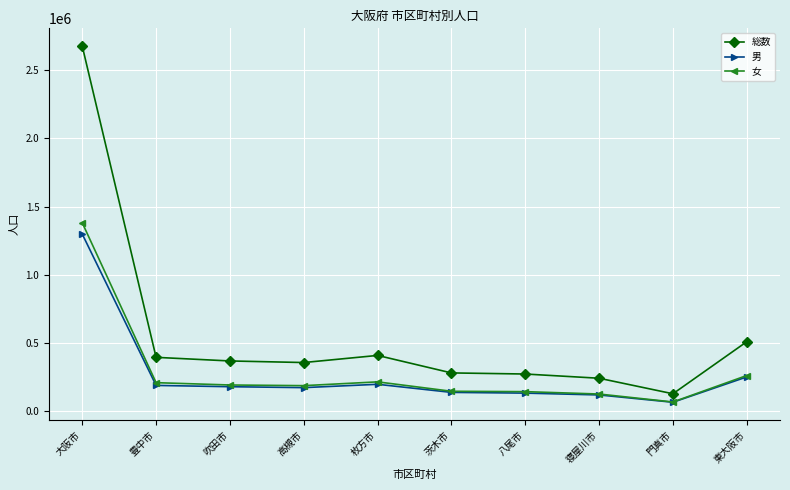

What is the highest value of the 男 series?

1297816